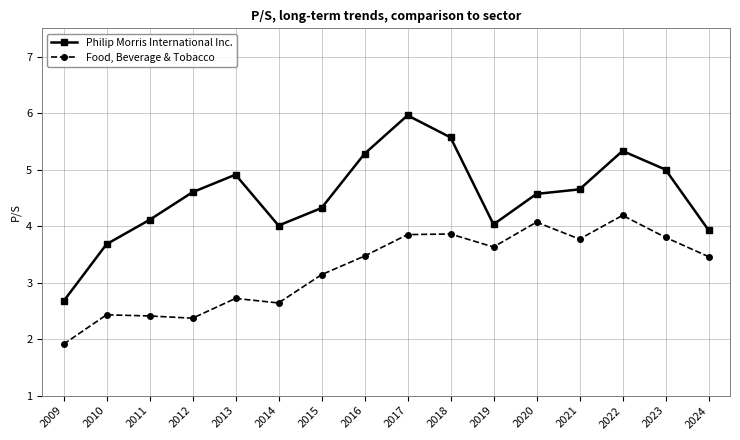

What is the difference between the Philip Morris International Inc. values at 2015 and 2016?

1.0